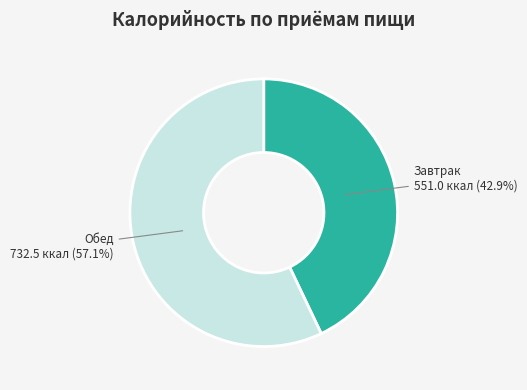

How many slices are in this pie chart?

2